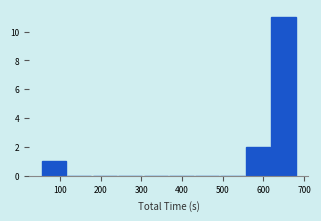

What is the height of the bar covering 620 to 680 on the x-axis? Neither the bar edges nor the heights are printed on the chart, so give them approximately, as read against the axes.

11